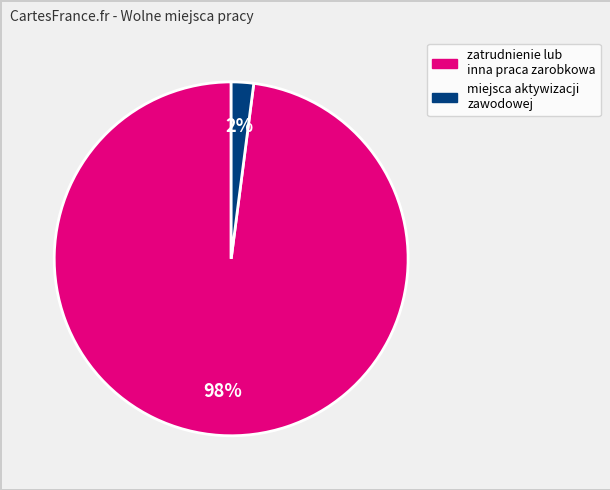

Count the number of slices in the pie.

2